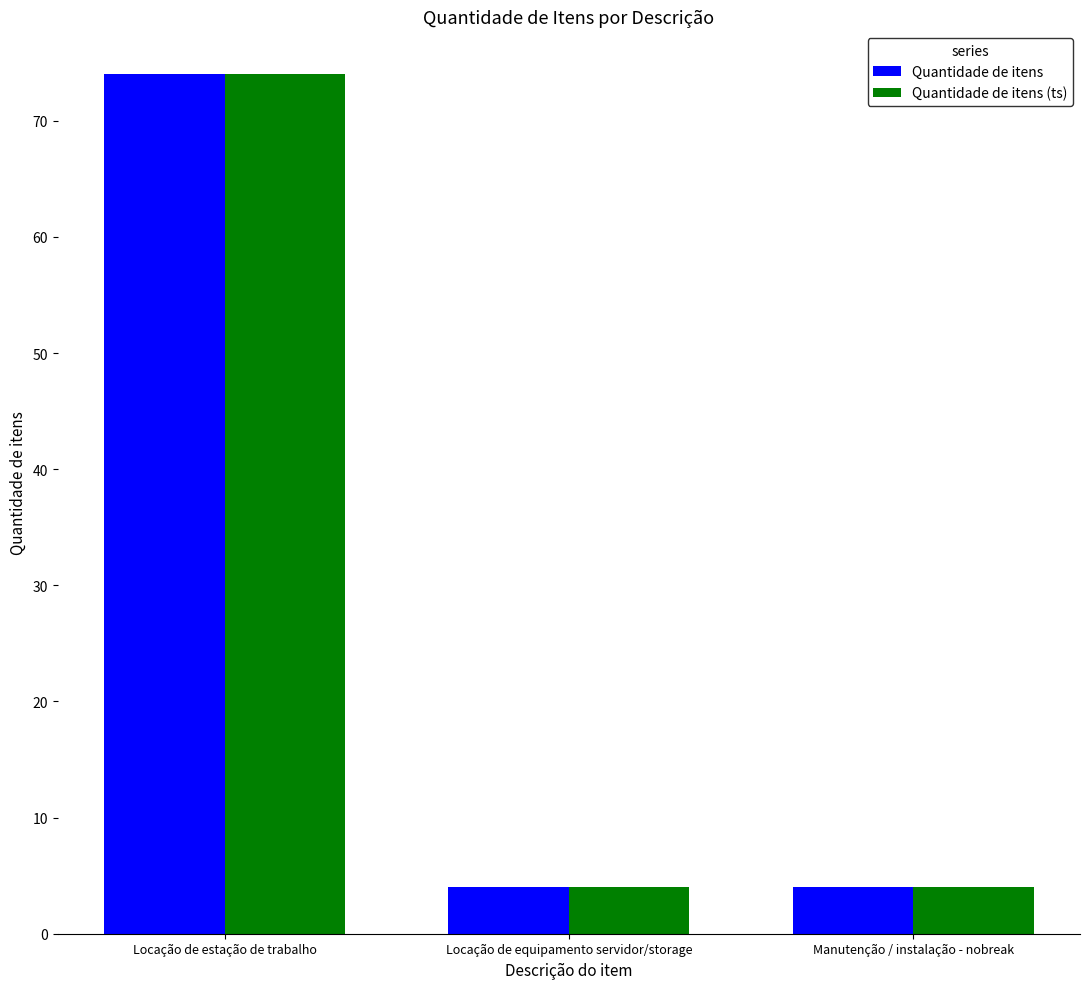

How many groups of bars are there?

3